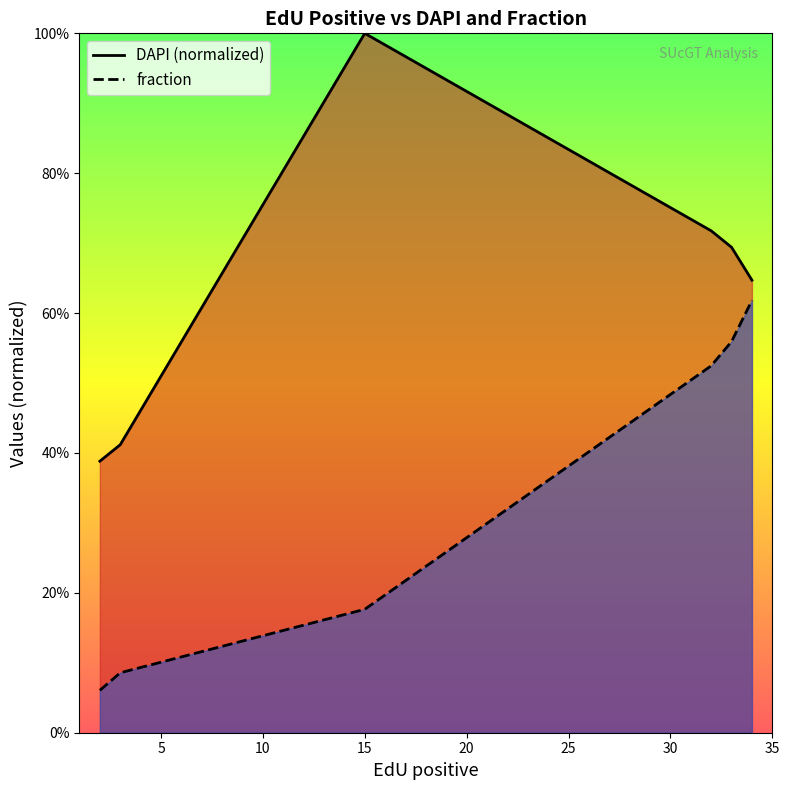

True or false: DAPI (normalized) has more than 0 interior local peaks.

True